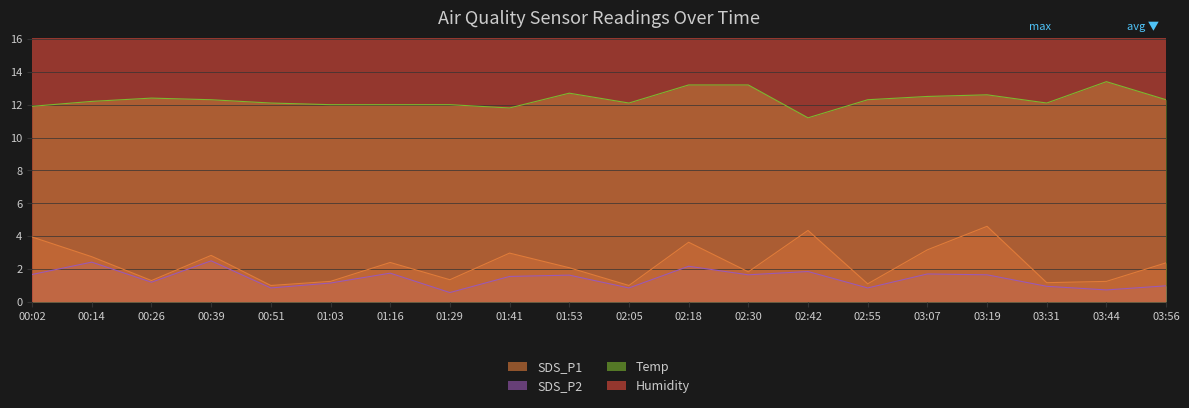

Where is SDS_P2 nearest to the value 1?

03:56